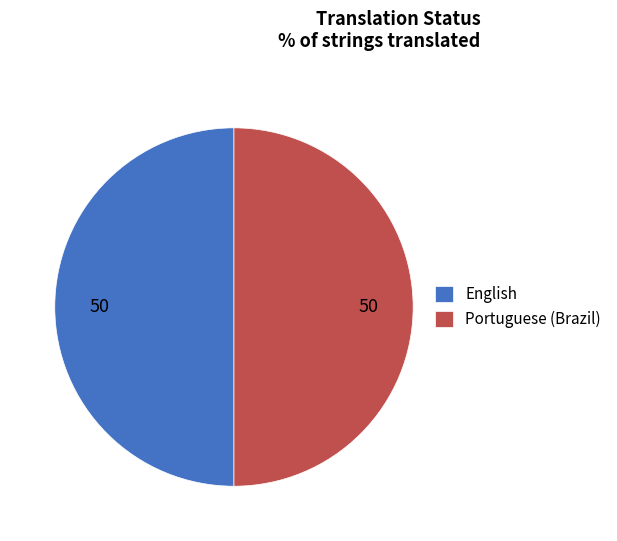

Approximately how many times larger is the value at English compared to Portuguese (Brazil)?

1.0